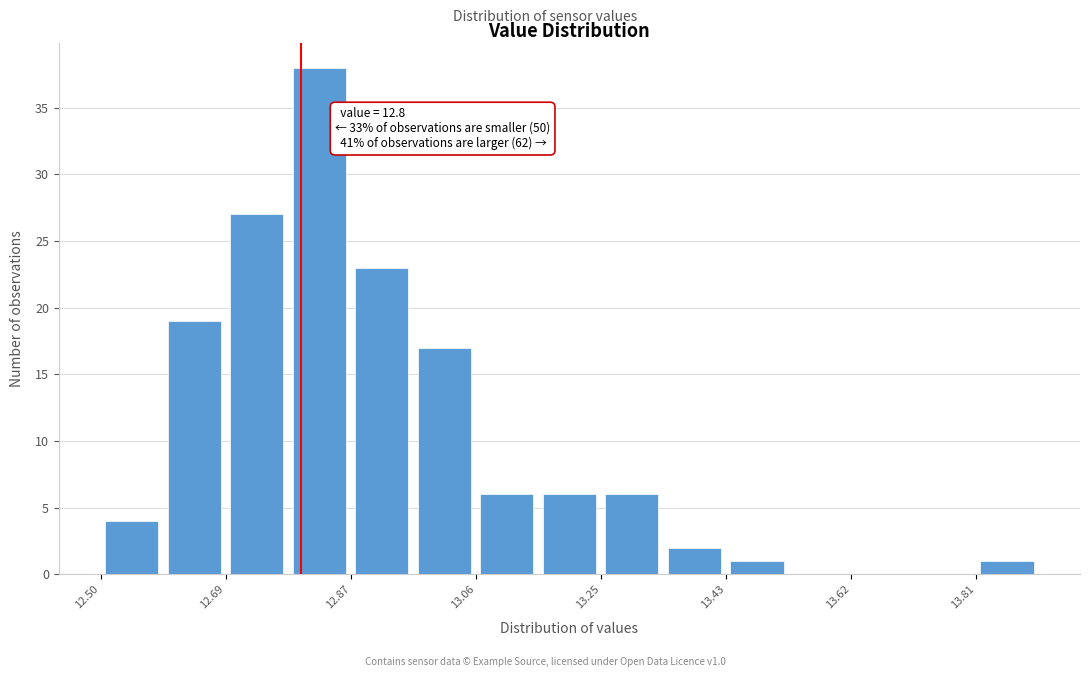

Which range on the x-axis has the tallest bar?

12.78 to 12.88